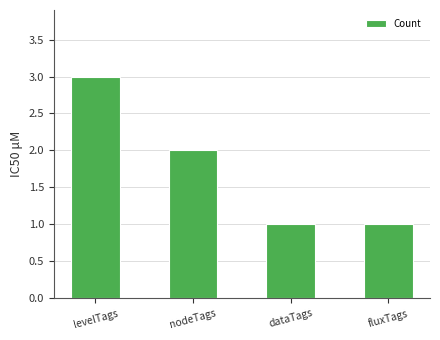

What is the sum of all values?

7